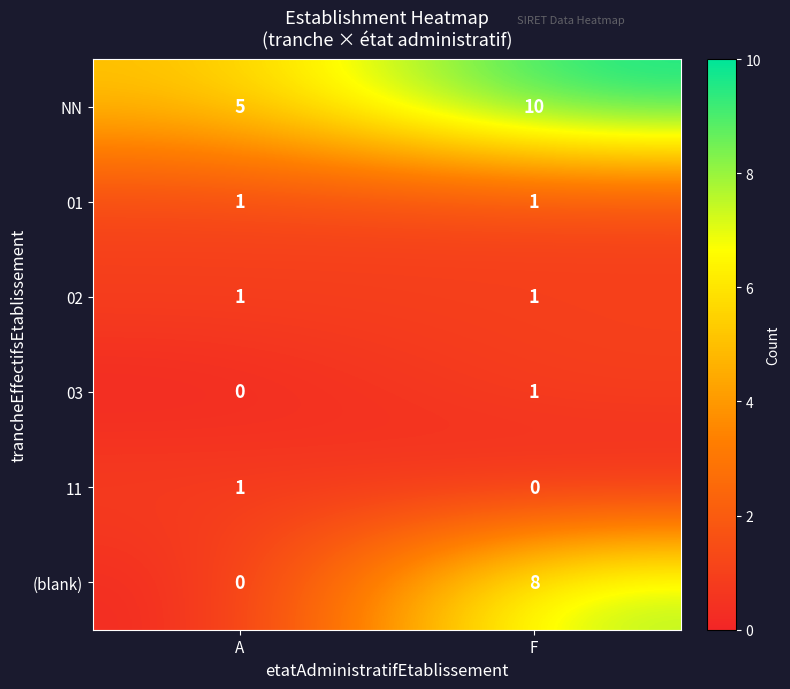

Where is NN nearest to the value 7?

A